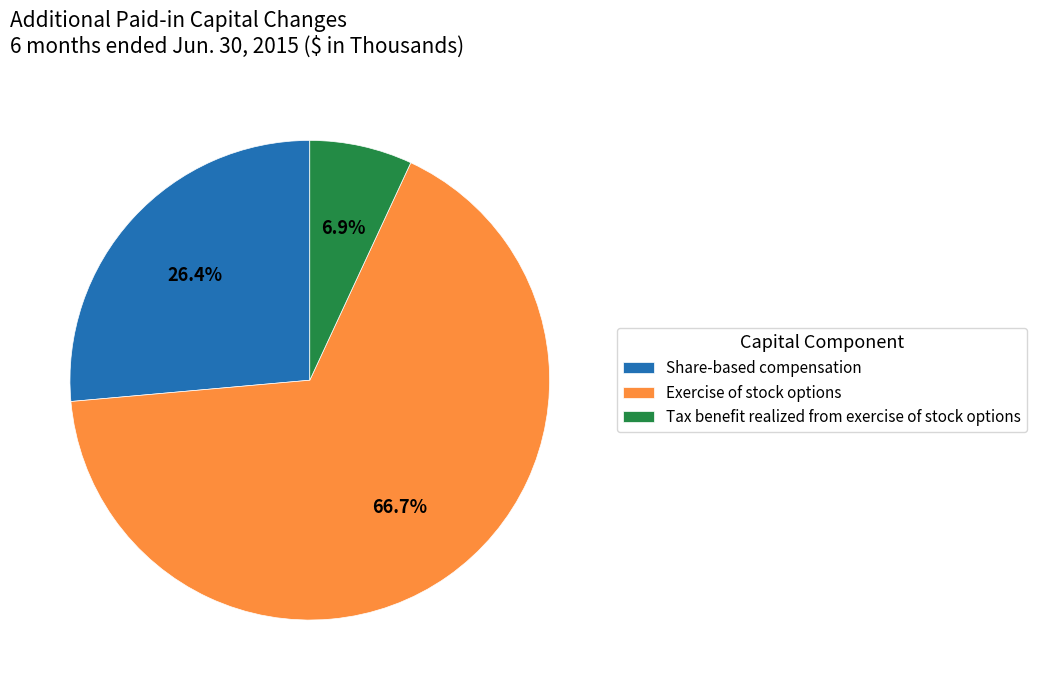

Does Share-based compensation represent more than half of the total?

No